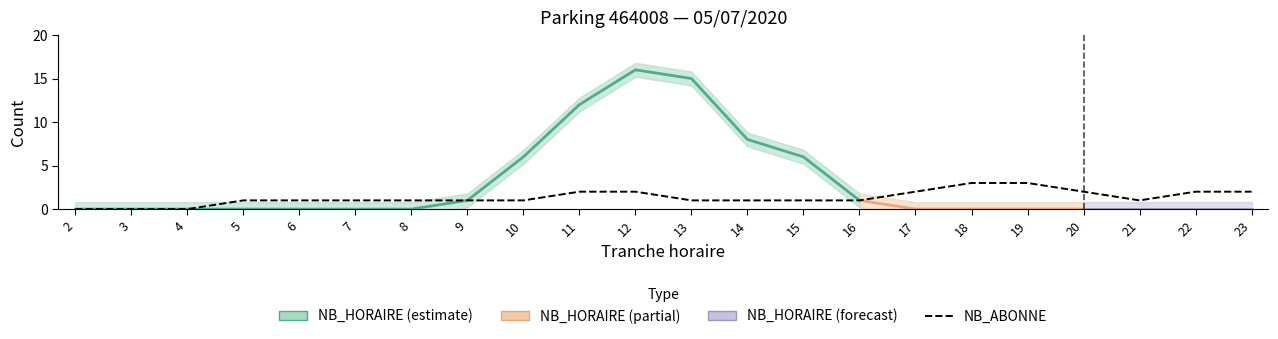

True or false: the data has more than 1 interior local peaks.

False